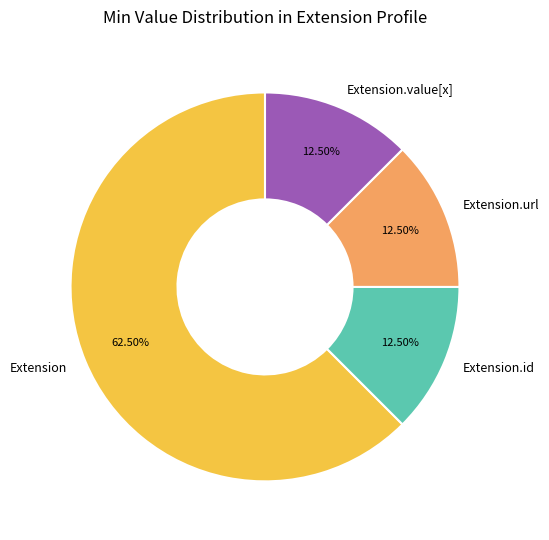

What is the largest slice in the pie chart?

Extension